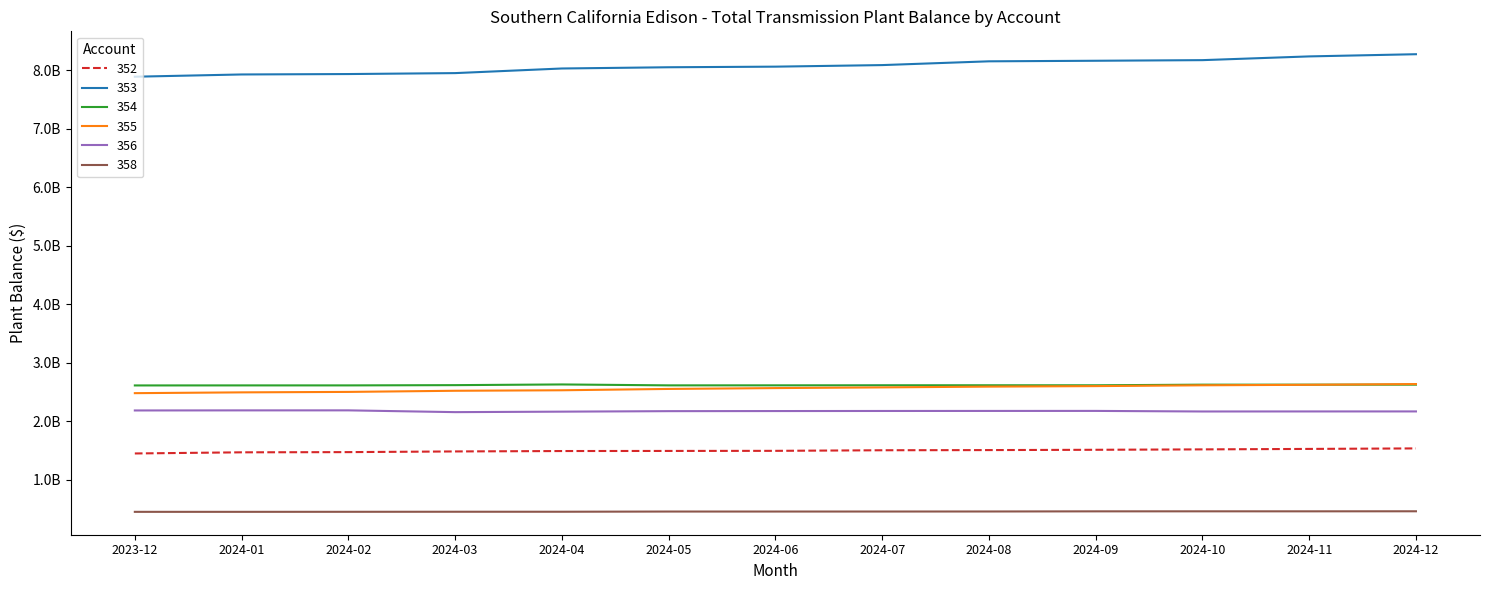

True or false: 358 and 355 intersect in this chart.

False